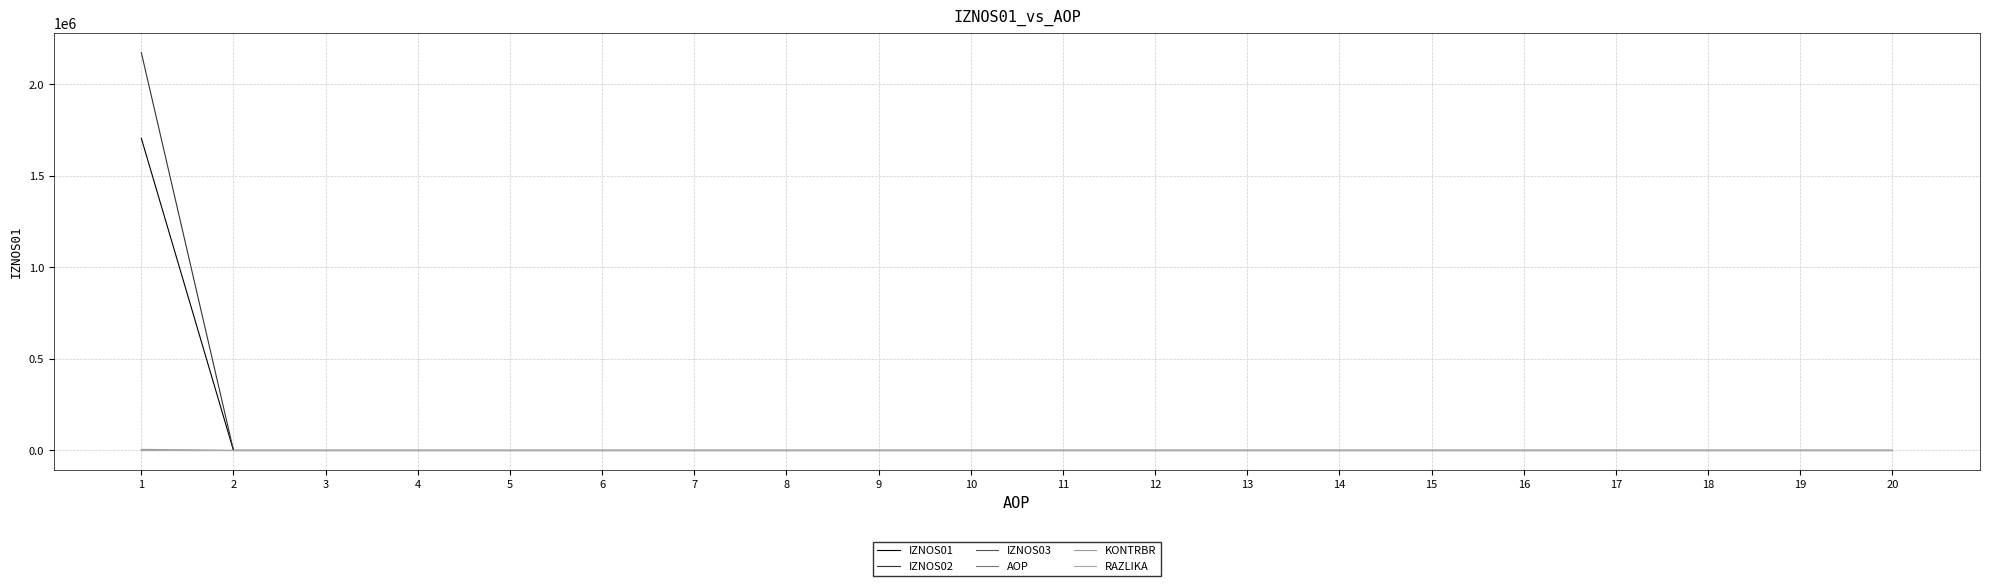

Does the chart display data point markers on the line(s)?

No